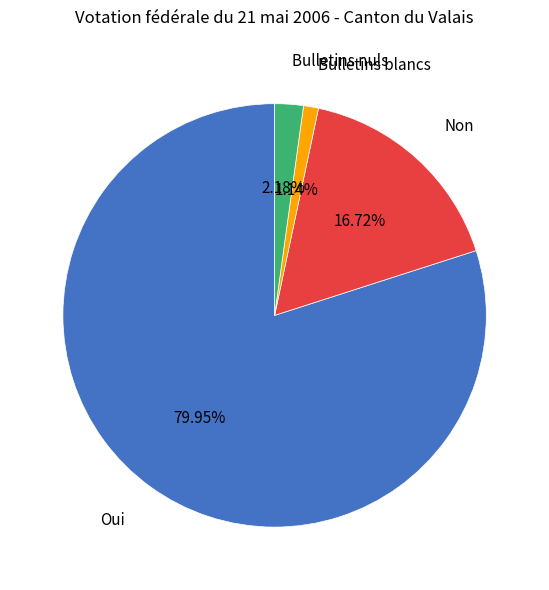

Is there any slice that represents more than half of the pie?

Yes